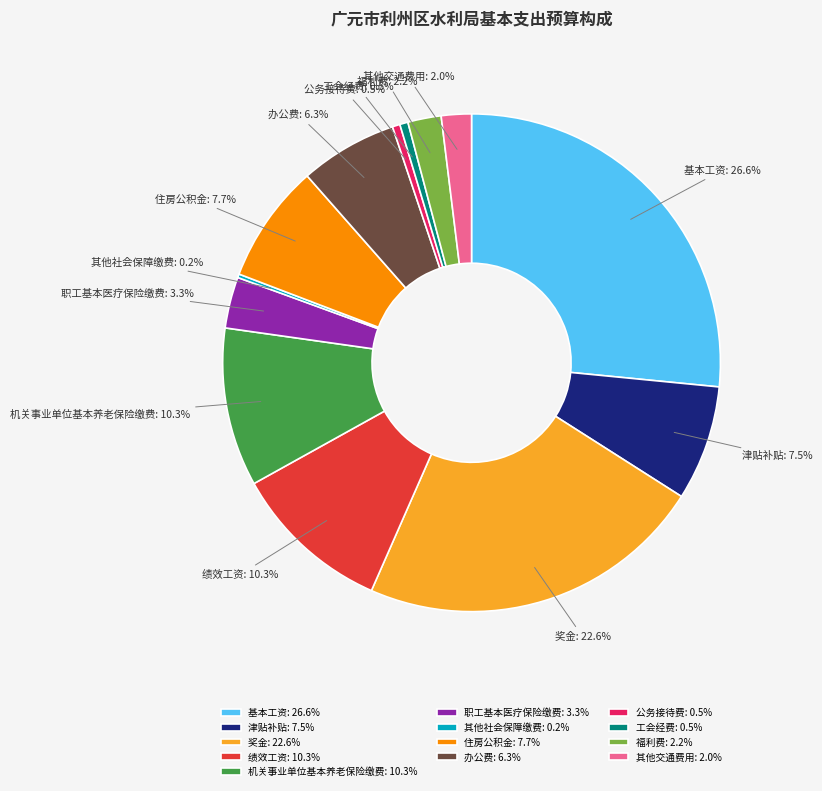

The 基本工资 slice represents 18% of the pie. True or false?

False